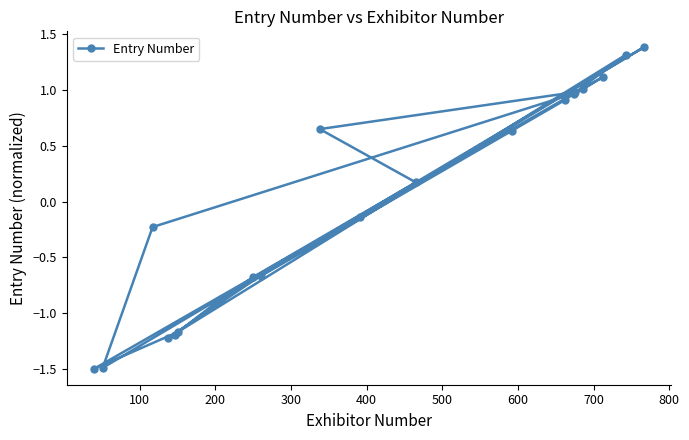

How many points are lower than both their immediate neighbors (excluding endpoints)?

3